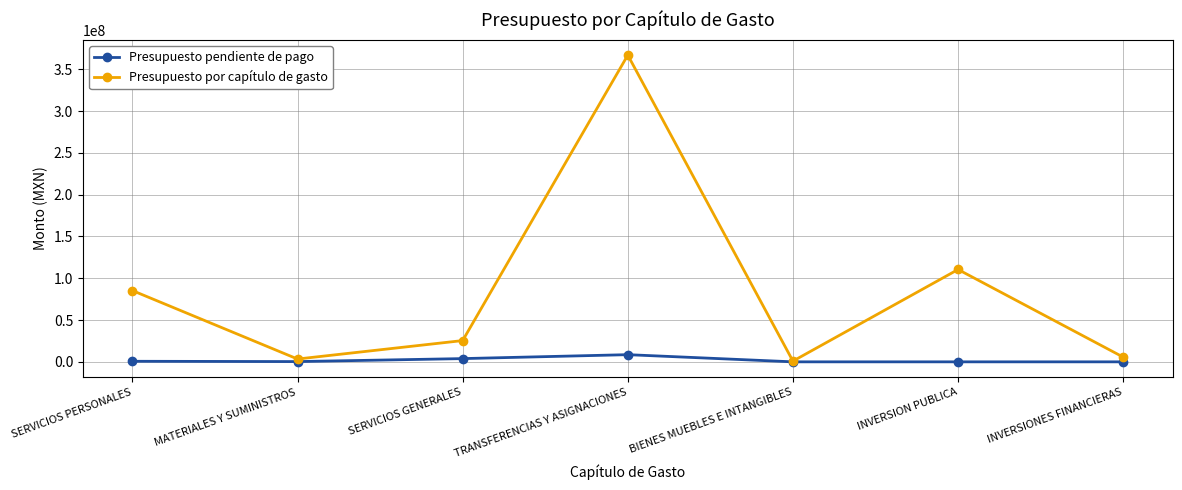

How many interior local peaks does the Presupuesto por capítulo de gasto series have?

2